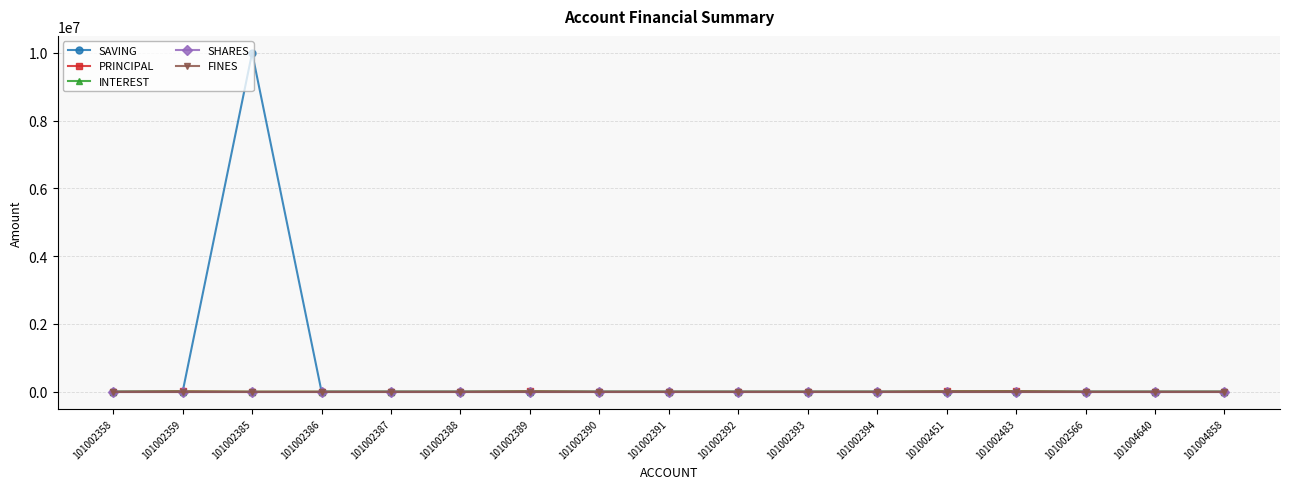

What is the difference between the INTEREST values at 101004858 and 101002389?

3700